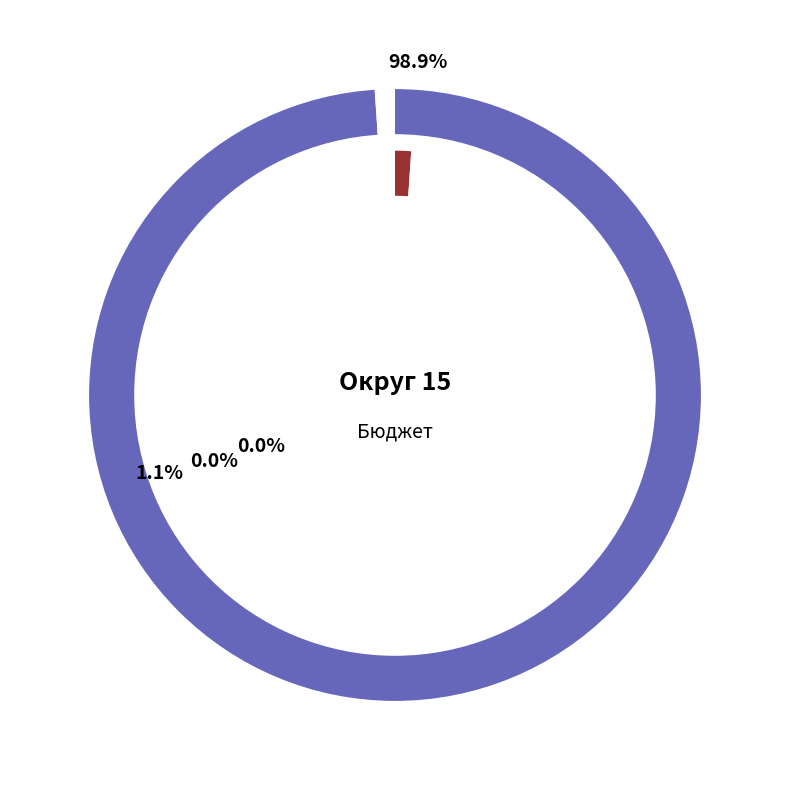

What is the smallest slice in the pie chart?

Федеральный бюджет